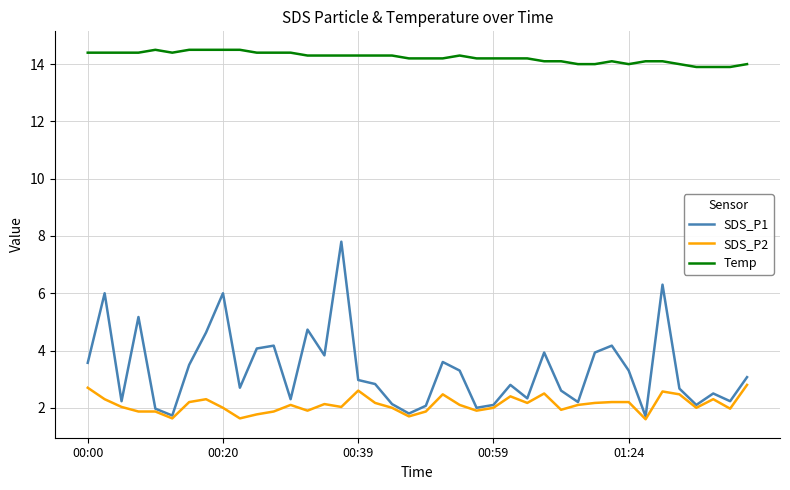

Rank the series by their maximum value, from highest to lowest.

Temp, SDS_P1, SDS_P2